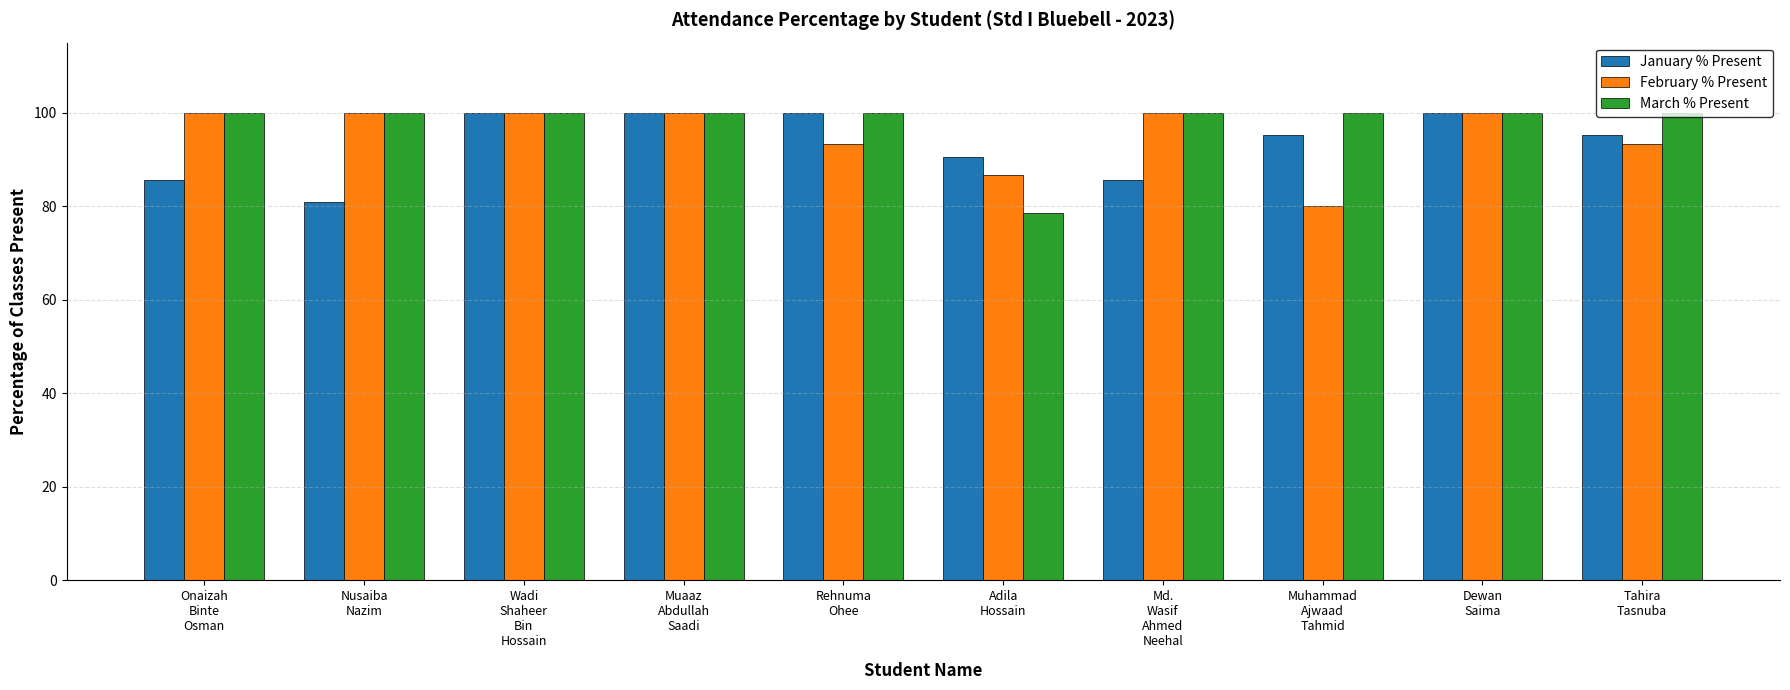

Reading left to right, list all the values displayed in this chart.

January % Present: Onaizah
Binte
Osman=85.7	Nusaiba
Nazim=81.0	Wadi
Shaheer
Bin
Hossain=100.0	Muaaz
Abdullah
Saadi=100.0	Rehnuma
Ohee=100.0	Adila
Hossain=90.5	Md.
Wasif
Ahmed
Neehal=85.7	Muhammad
Ajwaad
Tahmid=95.2	Dewan
Saima=100.0	Tahira
Tasnuba=95.2
February % Present: Onaizah
Binte
Osman=100.0	Nusaiba
Nazim=100.0	Wadi
Shaheer
Bin
Hossain=100.0	Muaaz
Abdullah
Saadi=100.0	Rehnuma
Ohee=93.3	Adila
Hossain=86.7	Md.
Wasif
Ahmed
Neehal=100.0	Muhammad
Ajwaad
Tahmid=80.0	Dewan
Saima=100.0	Tahira
Tasnuba=93.3
March % Present: Onaizah
Binte
Osman=100.0	Nusaiba
Nazim=100.0	Wadi
Shaheer
Bin
Hossain=100.0	Muaaz
Abdullah
Saadi=100.0	Rehnuma
Ohee=100.0	Adila
Hossain=78.6	Md.
Wasif
Ahmed
Neehal=100.0	Muhammad
Ajwaad
Tahmid=100.0	Dewan
Saima=100.0	Tahira
Tasnuba=100.0